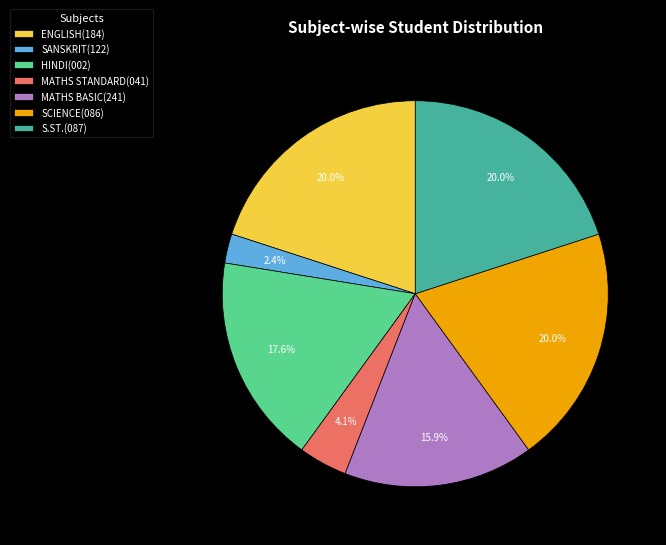

Combined, do ENGLISH(184) and MATHS STANDARD(041) account for over 50%?

No